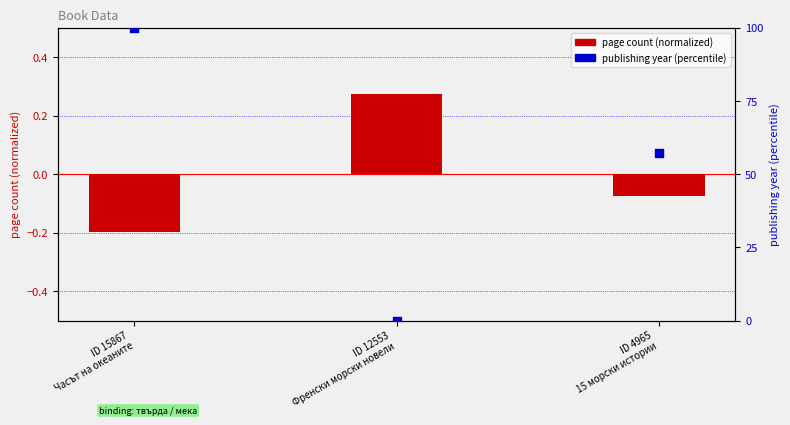

Is the value of page count (normalized) at ID 12553
Френски морски новели greater than the value of publishing year (percentile) at ID 15867
Часът на океаните?

No